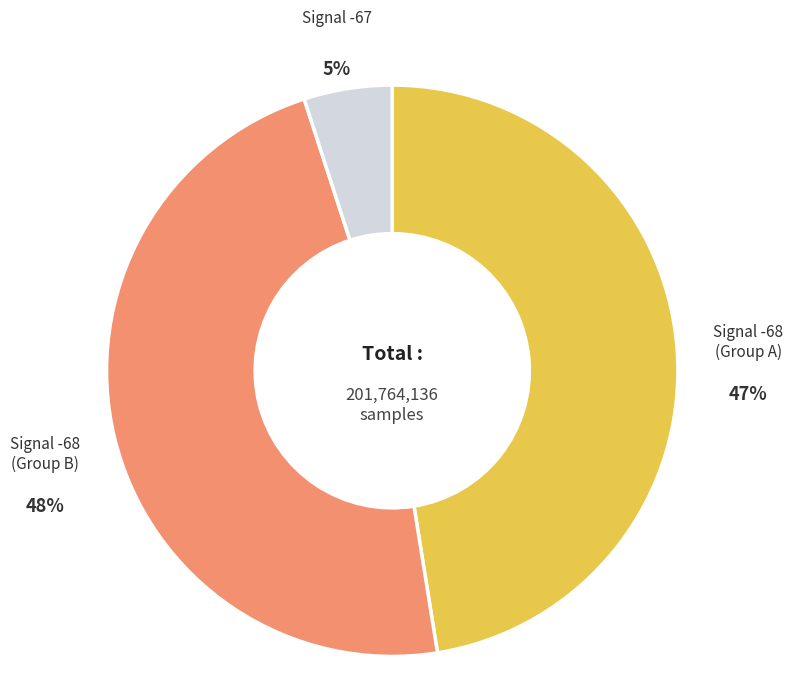

How many slices are in this pie chart?

3